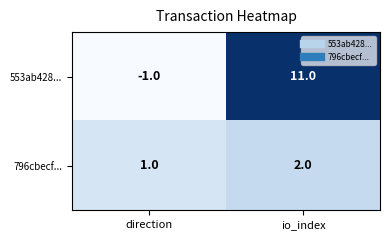

At which category is the sum across all series the highest?

io_index